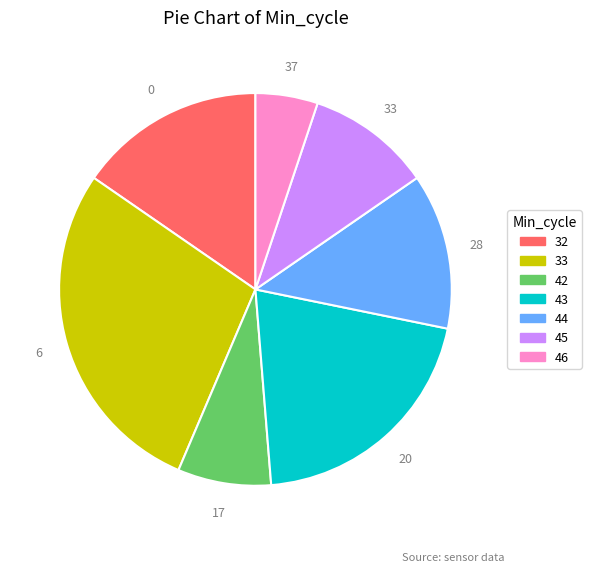

Is there a majority slice in this chart?

No